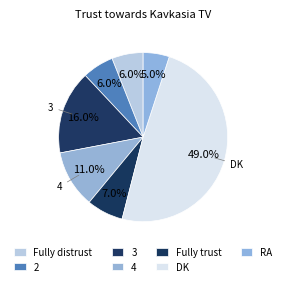

To the nearest percent, what portion does 3 represent?

16%